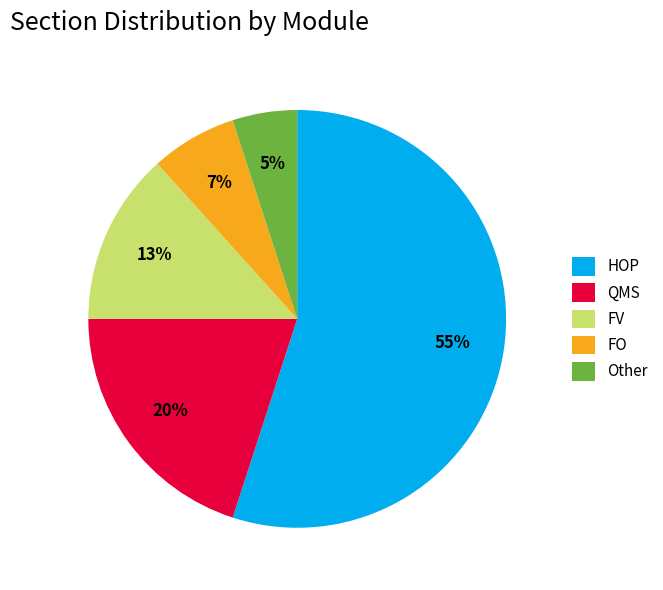

What is the largest slice in the pie chart?

HOP